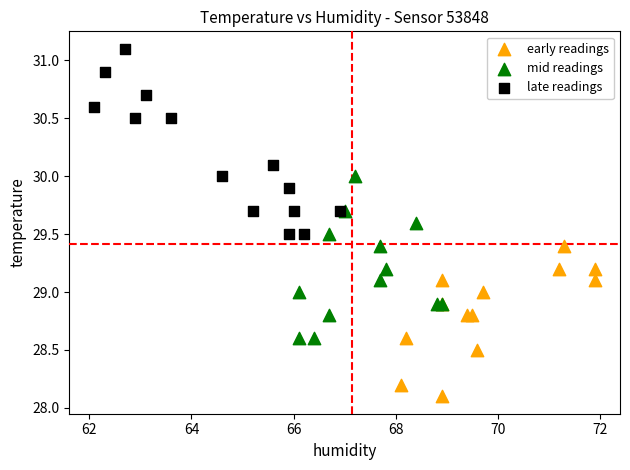

Which series reaches the minimum Y coordinate?

early readings